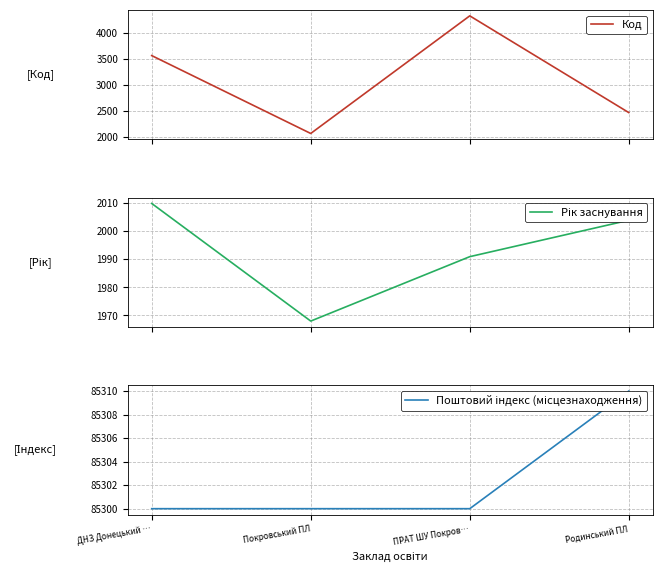

What is the approximate value of Поштовий індекс (місцезнаходження) at ДНЗ Донецький …, to the nearest 10?

85300